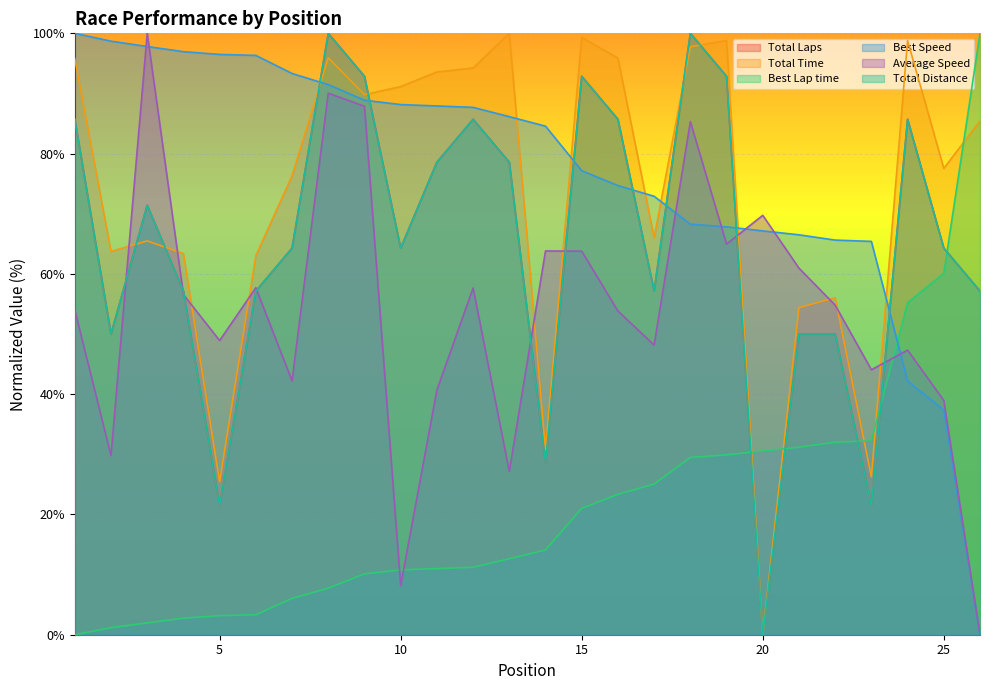

The value of Total Distance at 22 is 50.0. True or false?

True